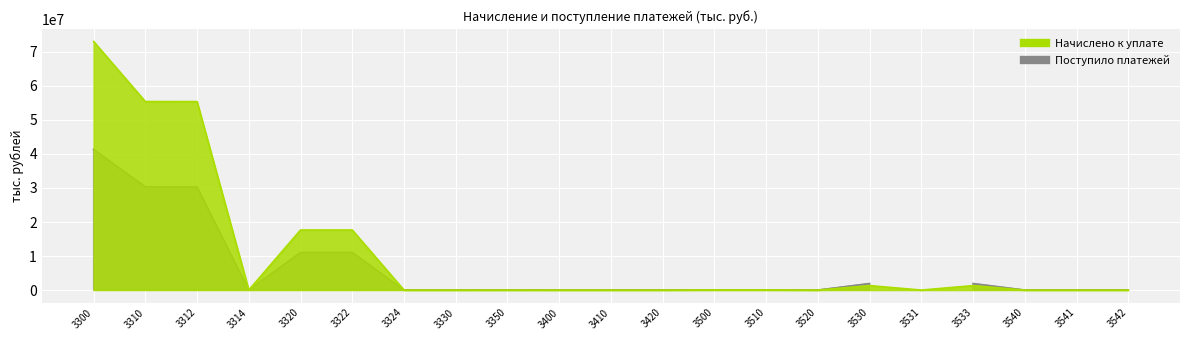

The chart shows a value of 30 at 3542. True or false?

False